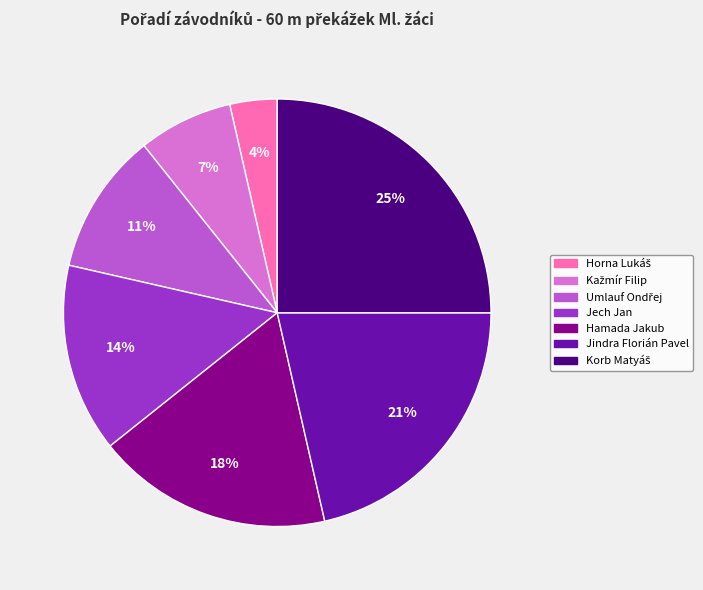

What is the ratio of the value at Jech Jan to the value at Jindra Florián Pavel?

0.7